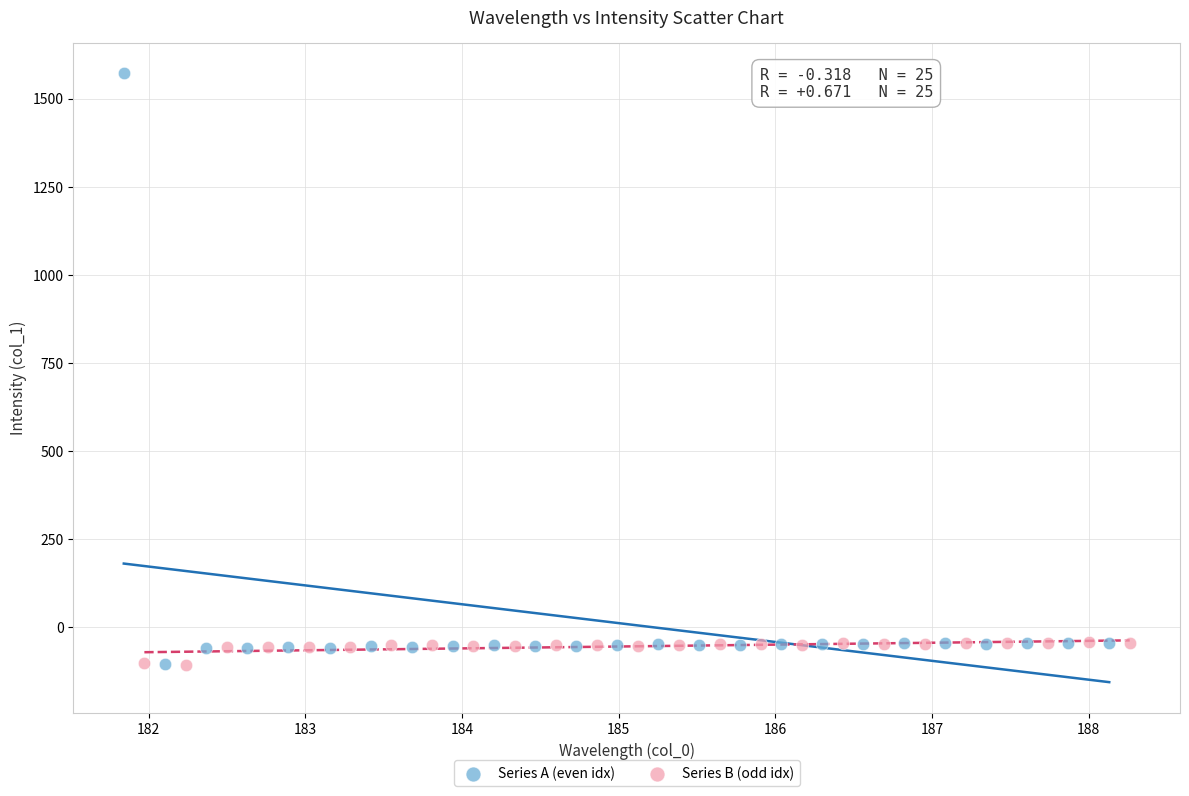

Which series contains the highest Y value?

Series A (even idx)